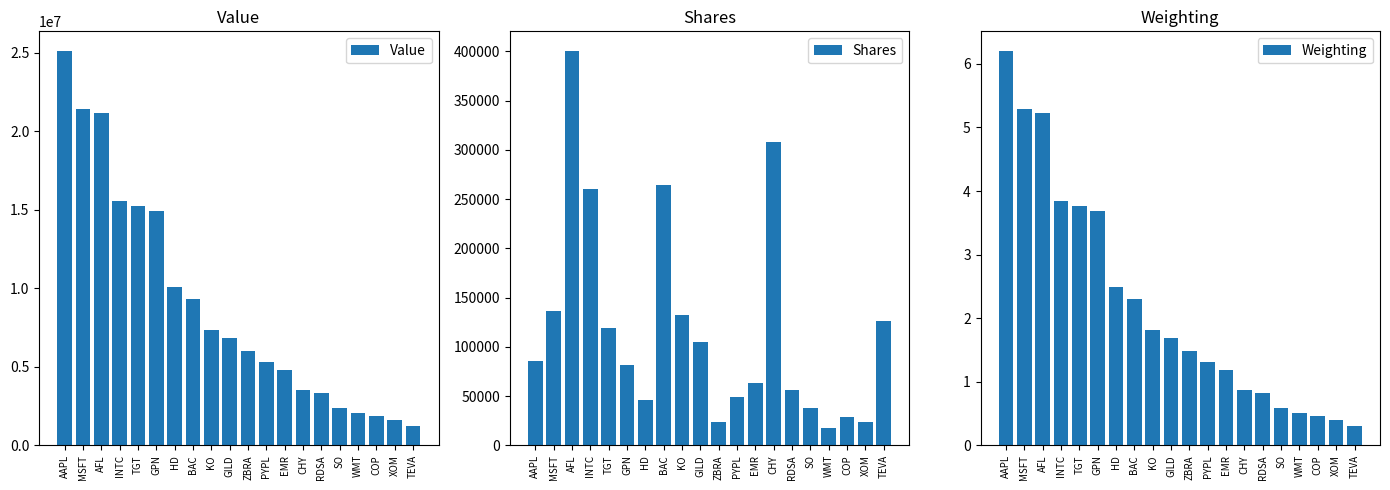

How many groups of bars are there?

20